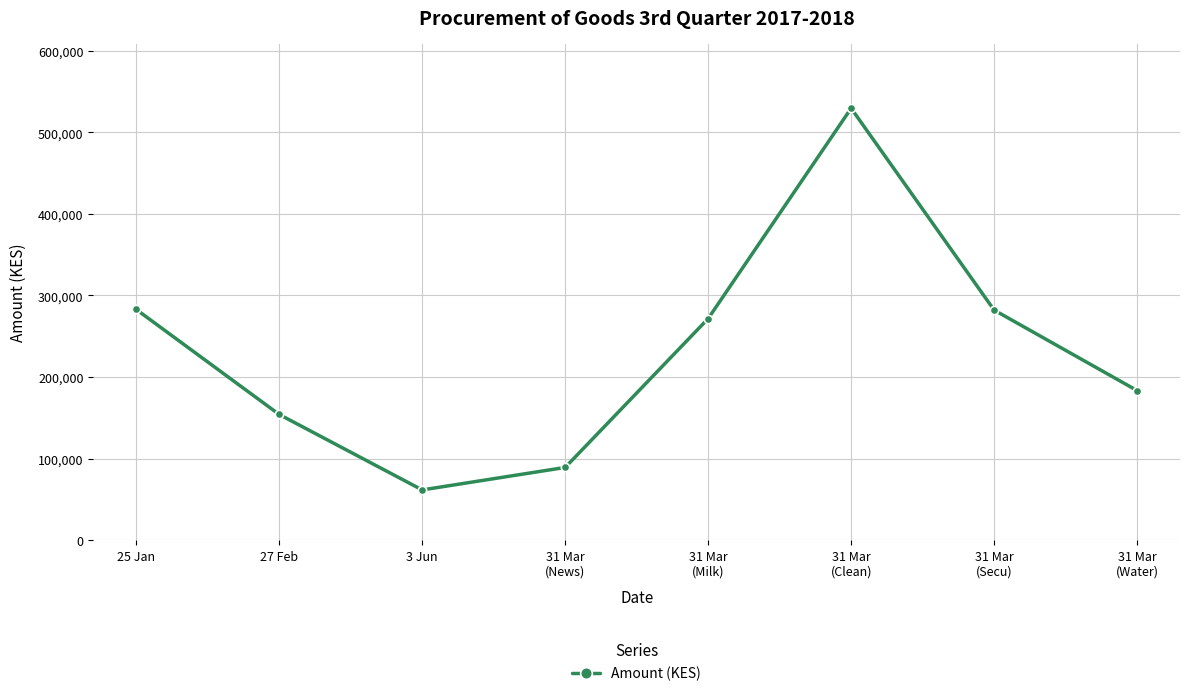

What value does the data have at 27 Feb, to the nearest 50?

154000